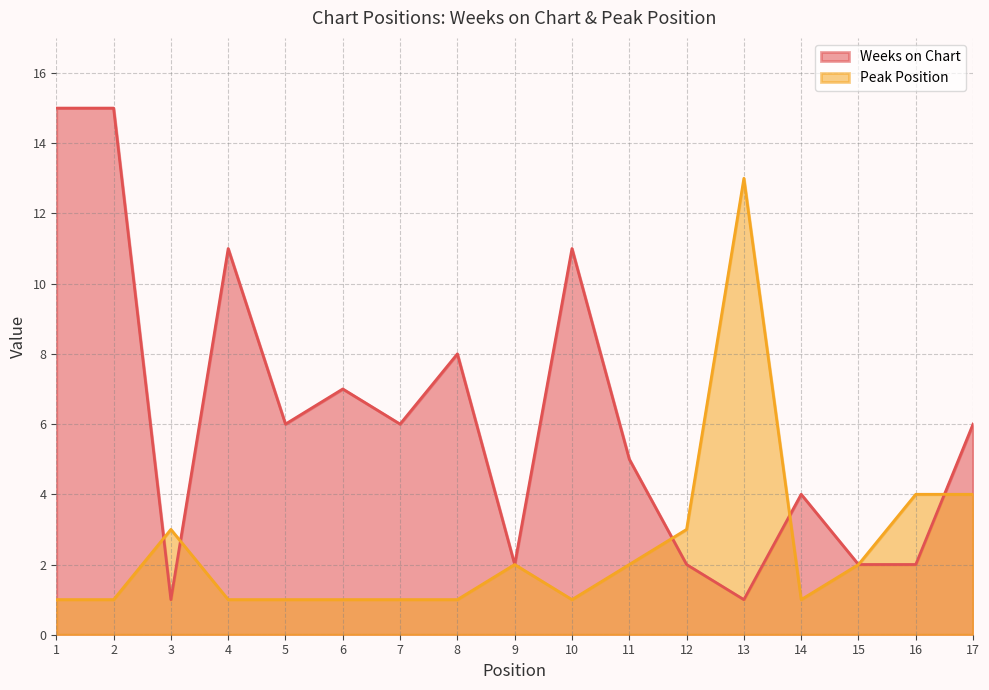

Between 13 and 17, which is larger?

17